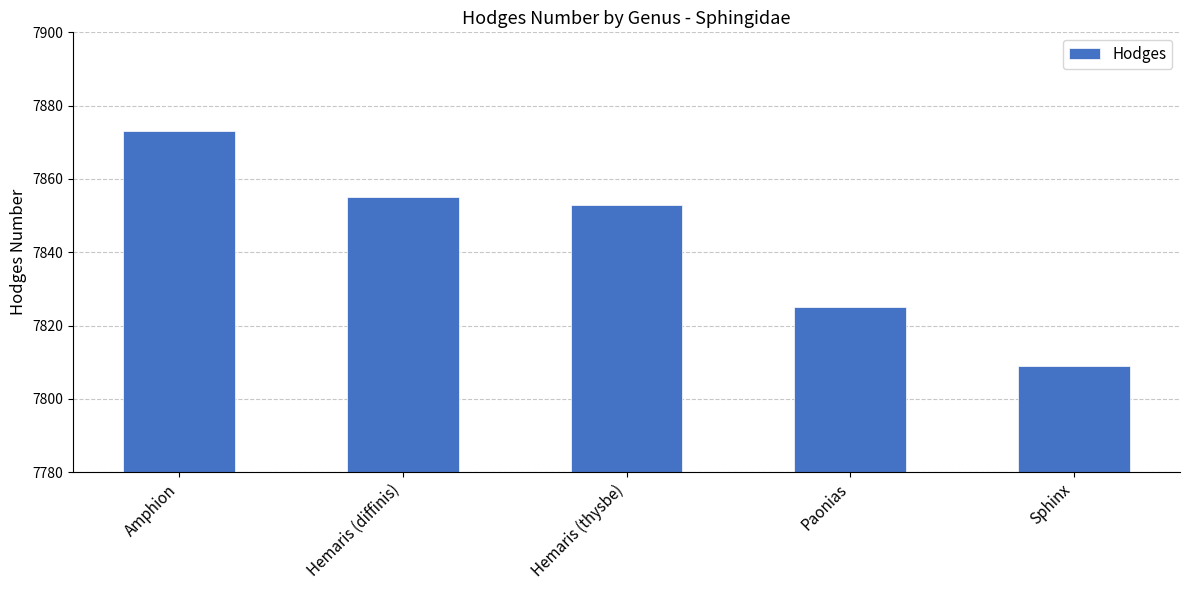

List the labels in order of value, smallest first.

Sphinx, Paonias, Hemaris (thysbe), Hemaris (diffinis), Amphion